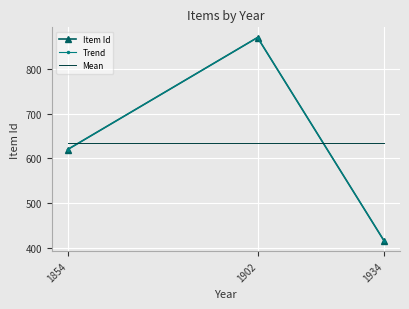

List the series in order of their peak value, highest first.

Item Id, Trend, Mean